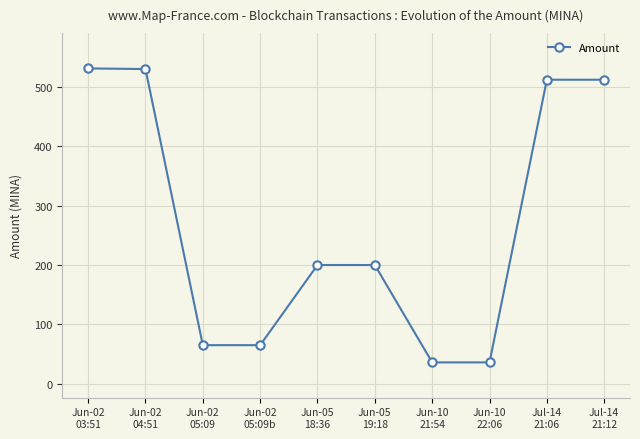

How many data points does each series have?

10